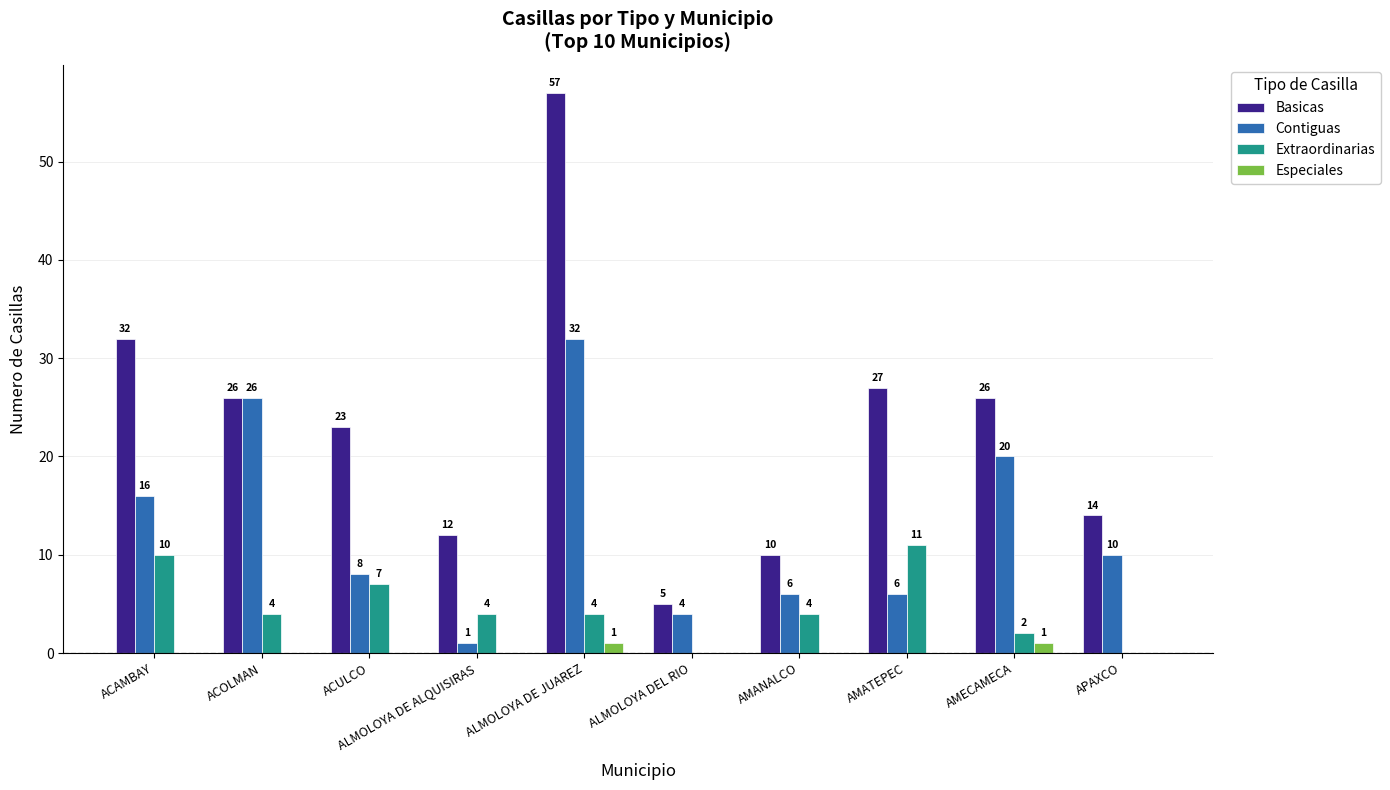

What is the sum of all Contiguas values?

129